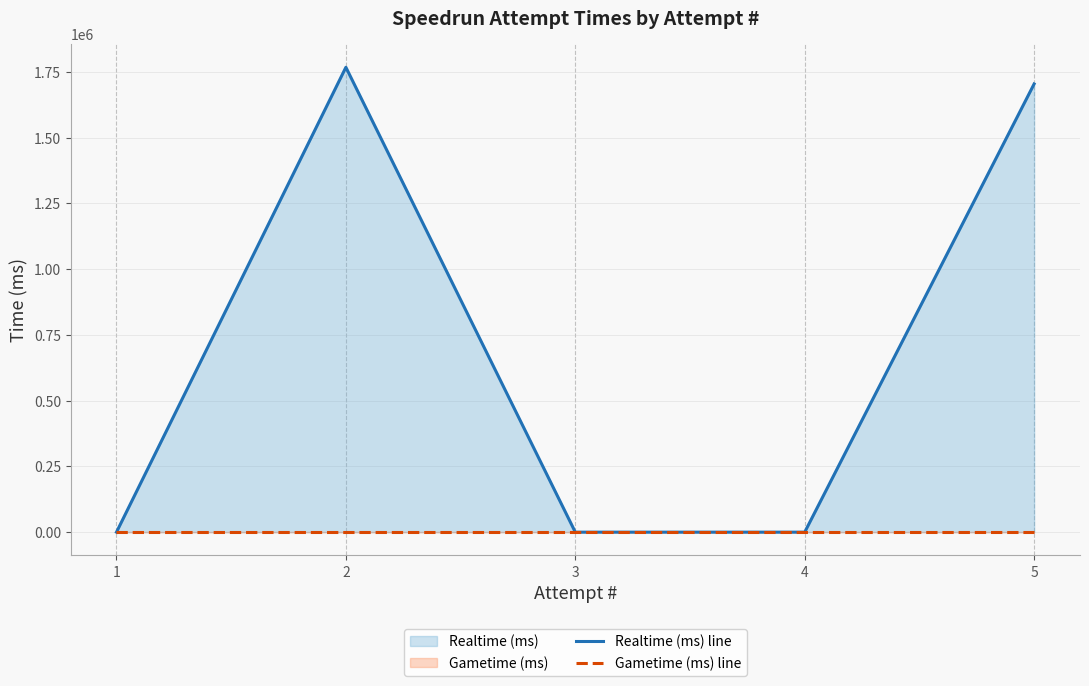

True or false: Gametime (ms) line and Realtime (ms) line cross at least once.

False